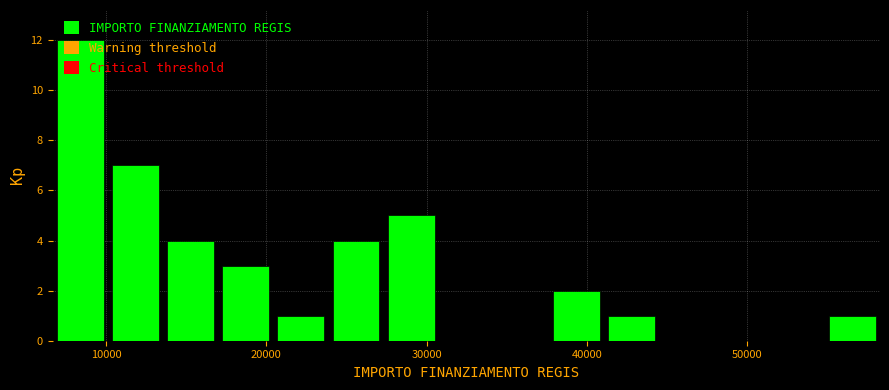

Read against the x-axis, roughly where is the centre of the tallest bar?

8000